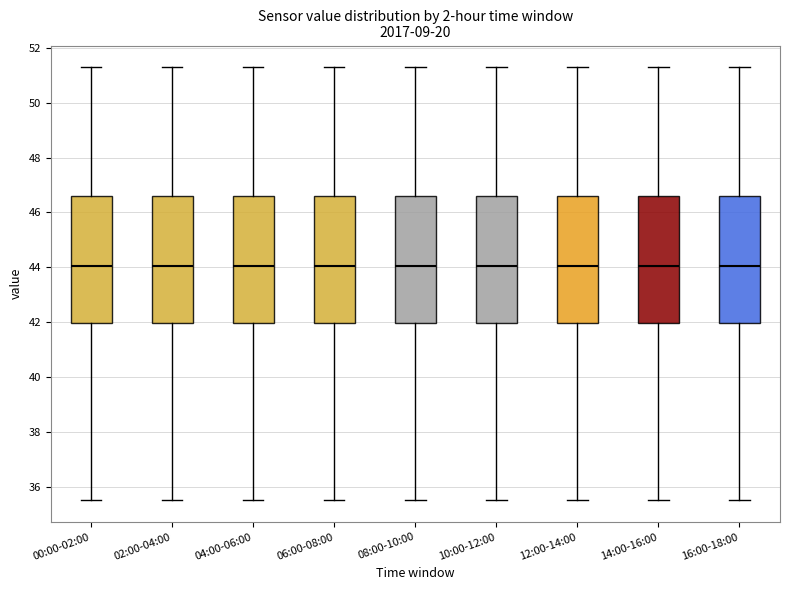

Reading left to right, read every box against the y-axis: the position of its median line, the range the box covers, and the ends of its whiskers. The values are not printed on the chart, so give them approximately, as read against the axis.

00:00-02:00: median 44.0, box 42.0 to 46.6, whiskers 35.6 to 51.4
02:00-04:00: median 44.0, box 42.0 to 46.6, whiskers 35.6 to 51.4
04:00-06:00: median 44.0, box 42.0 to 46.6, whiskers 35.6 to 51.4
06:00-08:00: median 44.0, box 42.0 to 46.6, whiskers 35.6 to 51.4
08:00-10:00: median 44.0, box 42.0 to 46.6, whiskers 35.6 to 51.4
10:00-12:00: median 44.0, box 42.0 to 46.6, whiskers 35.6 to 51.4
12:00-14:00: median 44.0, box 42.0 to 46.6, whiskers 35.6 to 51.4
14:00-16:00: median 44.0, box 42.0 to 46.6, whiskers 35.6 to 51.4
16:00-18:00: median 44.0, box 42.0 to 46.6, whiskers 35.6 to 51.4